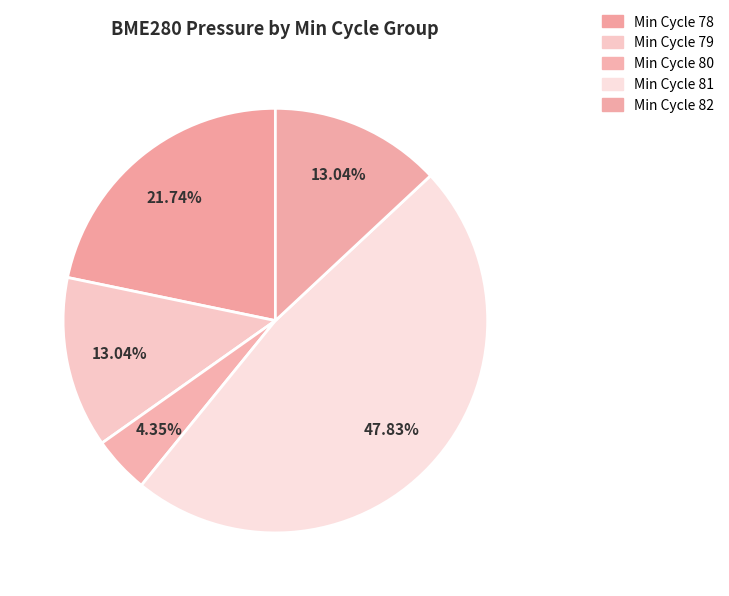

Which slice is the largest?

Min Cycle 81